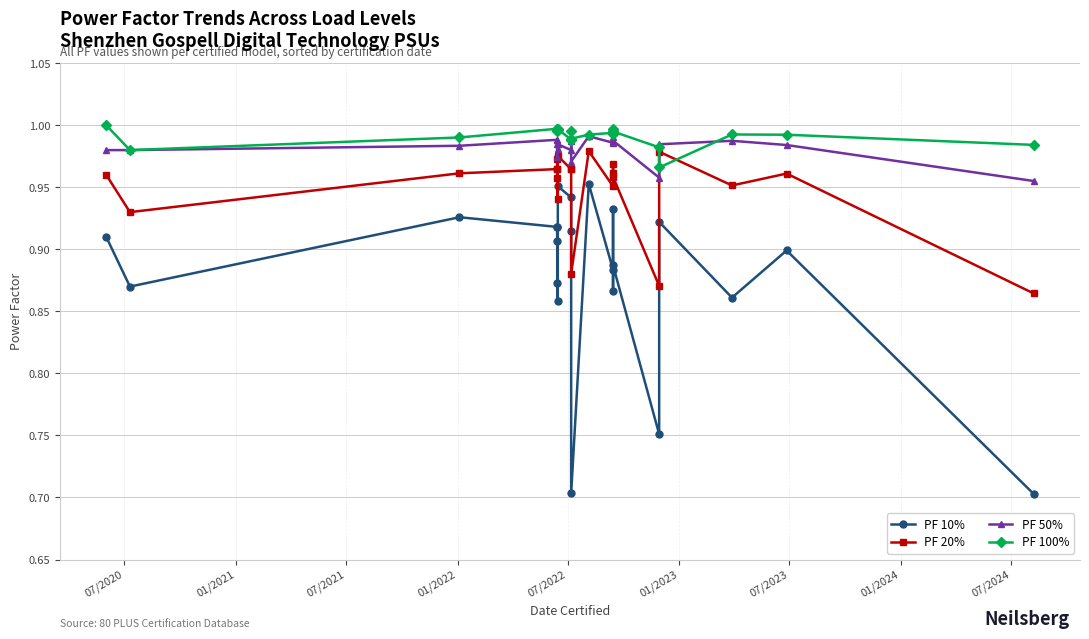

How many data points does each series have?

22